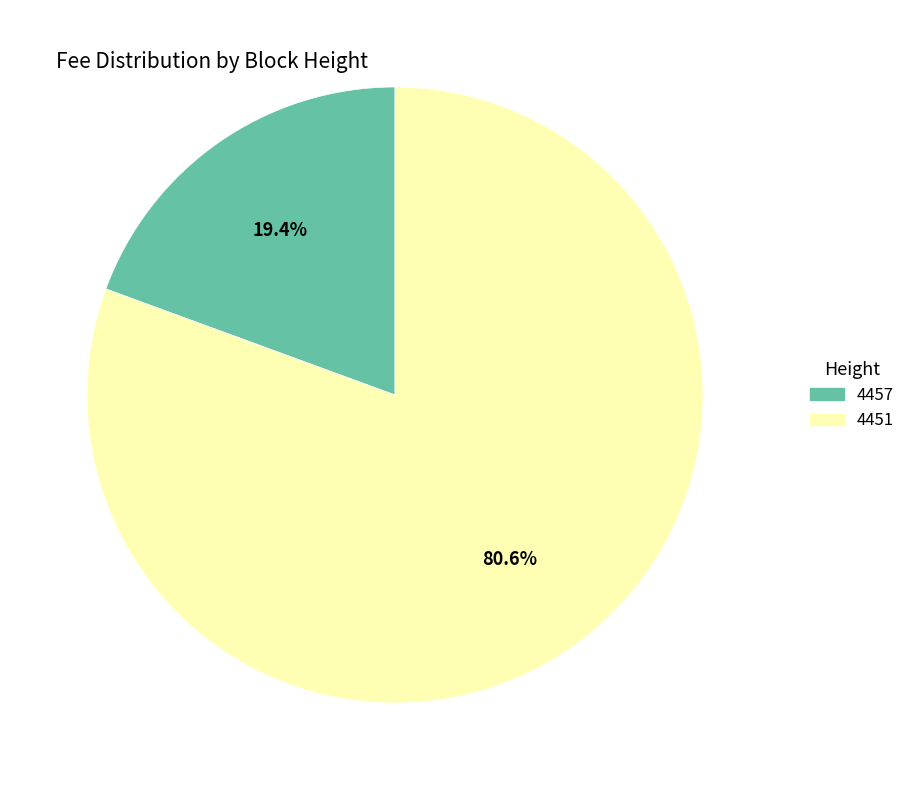

What is the smallest slice in the pie chart?

4457